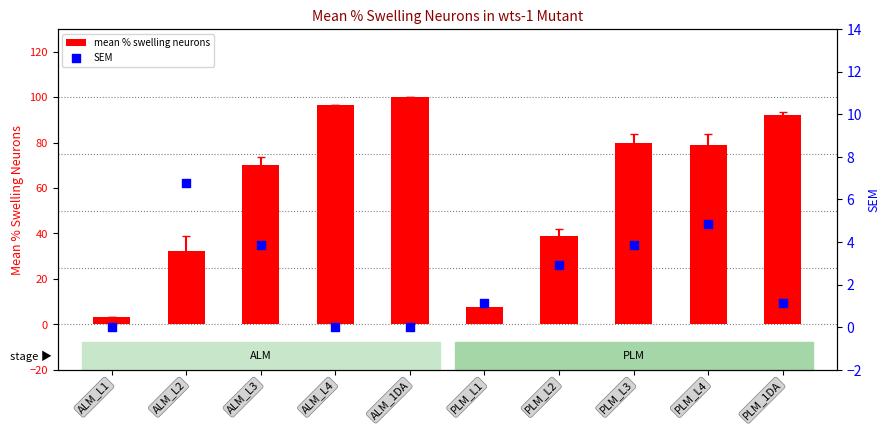

What are all the series names shown in the legend?

mean % swelling neurons, SEM